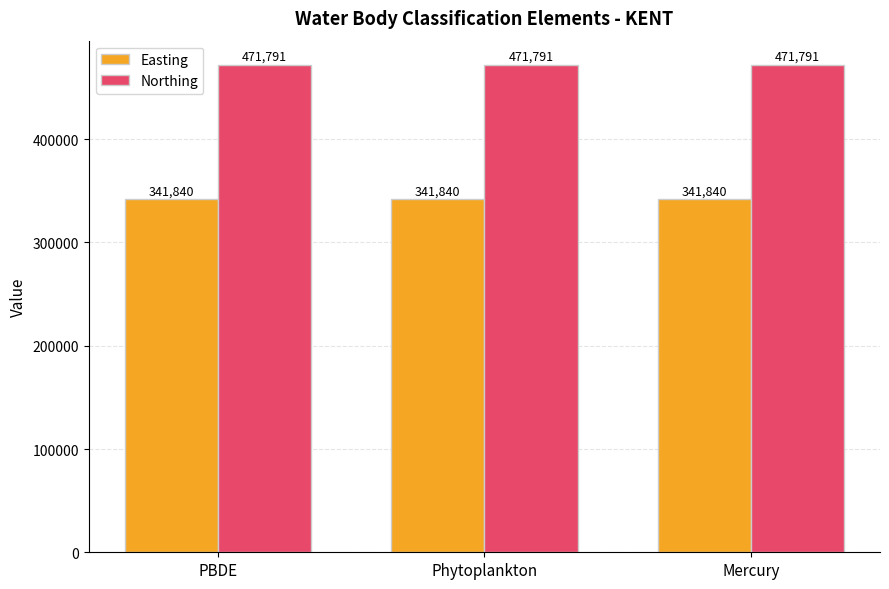

What is the lowest value of the Northing series?

471791